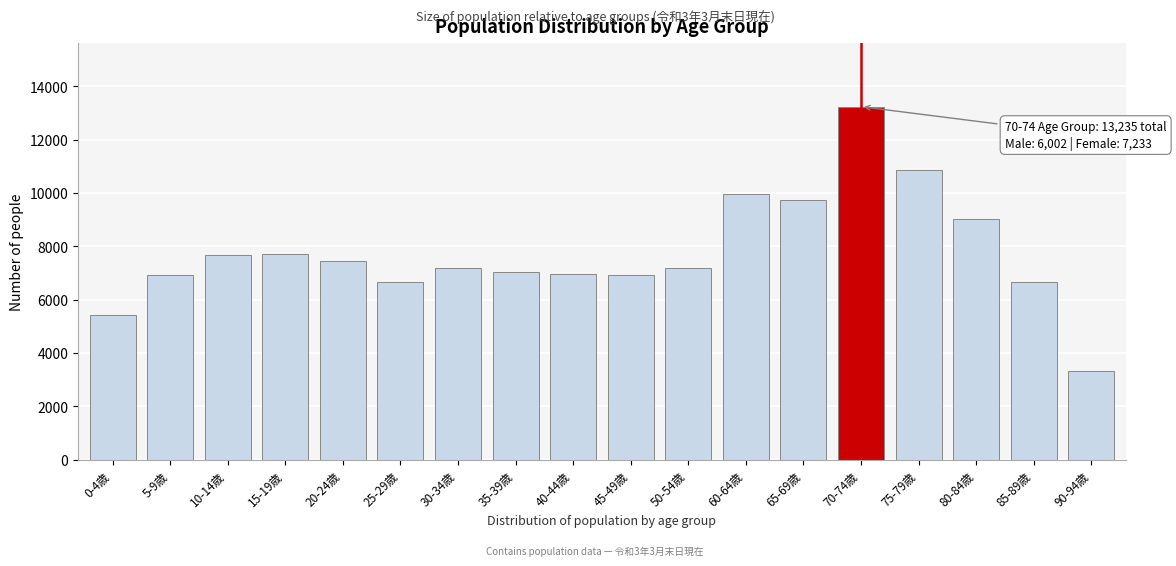

What is the label of the 5th bar from the right?

70-74歳